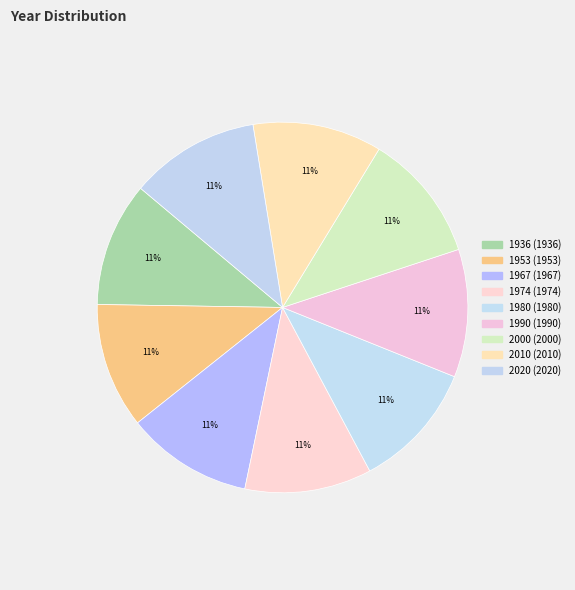

Which slice is the largest?

2020